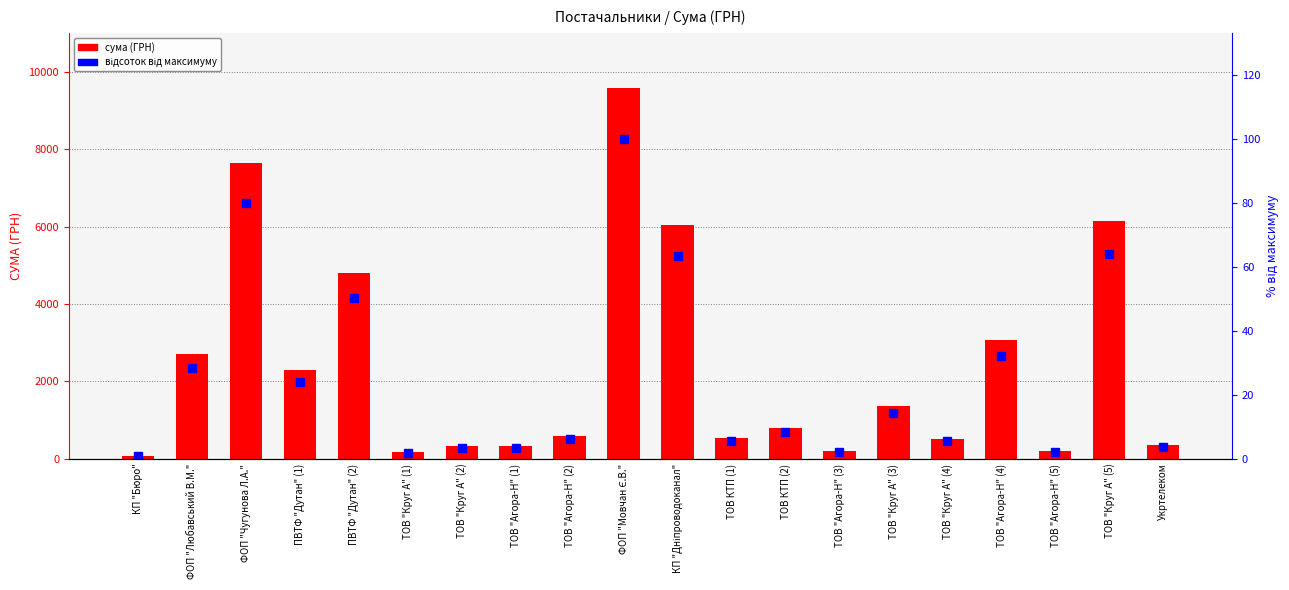

True or false: відсоток від максимуму has a value of 1.4 at КП "Бюро".

False